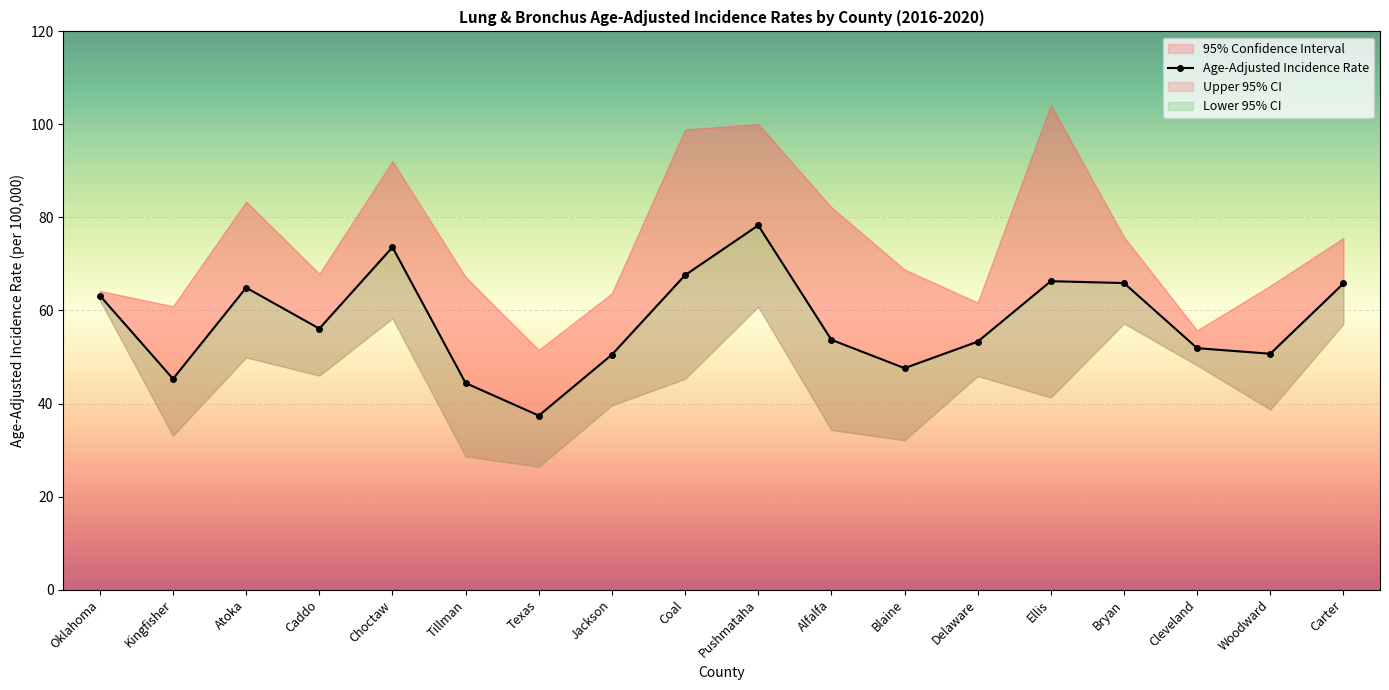

At which label is the value closest to 57?

Caddo